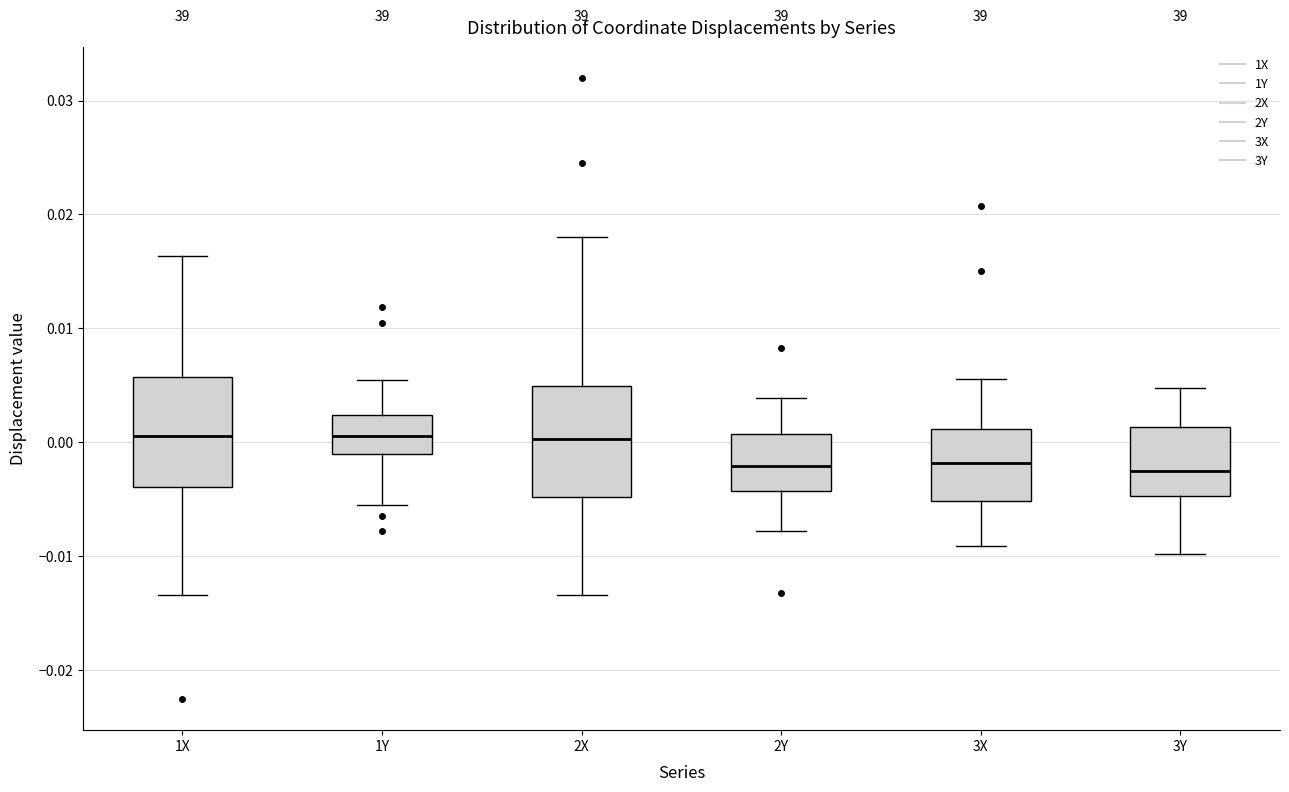

Reading left to right, read every box against the y-axis: the position of its median line, the range the box covers, and the ends of its whiskers. The values are not printed on the chart, so give them approximately, as read against the axis.

1X: median 0.001, box -0.004 to 0.006, whiskers -0.013 to 0.016
1Y: median 0.001, box -0.001 to 0.002, whiskers -0.006 to 0.006
2X: median 0.000, box -0.005 to 0.005, whiskers -0.013 to 0.018
2Y: median -0.002, box -0.004 to 0.001, whiskers -0.008 to 0.004
3X: median -0.002, box -0.005 to 0.001, whiskers -0.009 to 0.006
3Y: median -0.003, box -0.005 to 0.001, whiskers -0.010 to 0.005